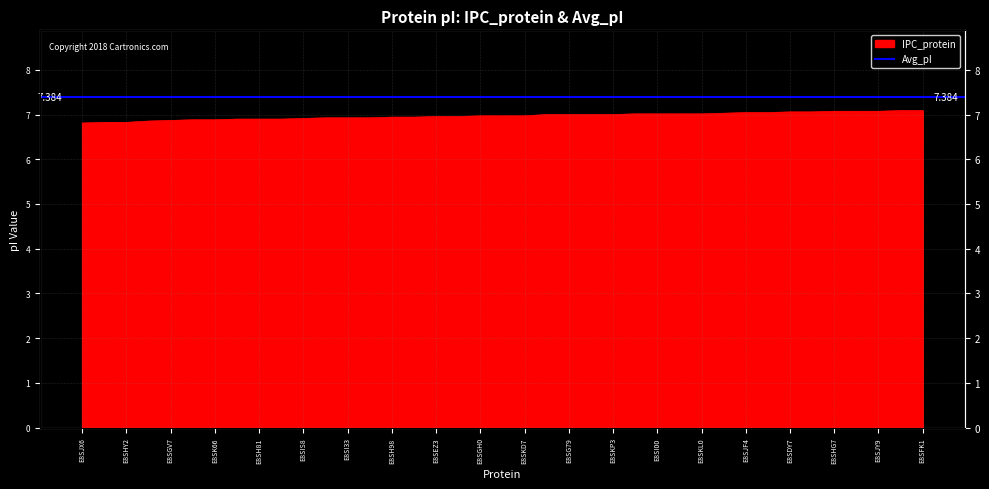

What is the value of the 1st point from the left?

6.8